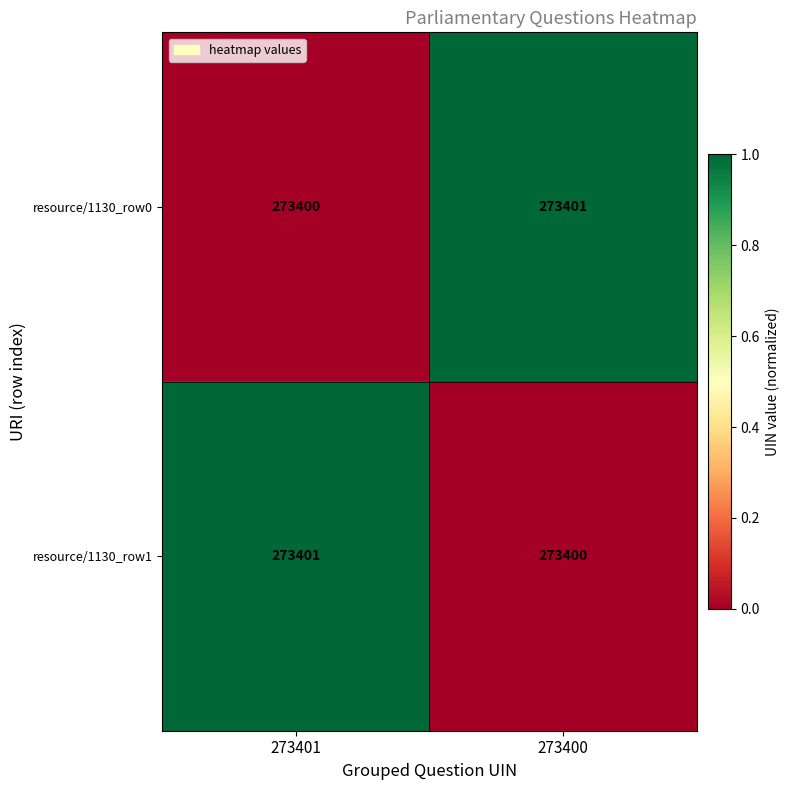

Is the value of resource/1130_row1 at 273401 greater than the value of resource/1130_row0 at 273401?

Yes